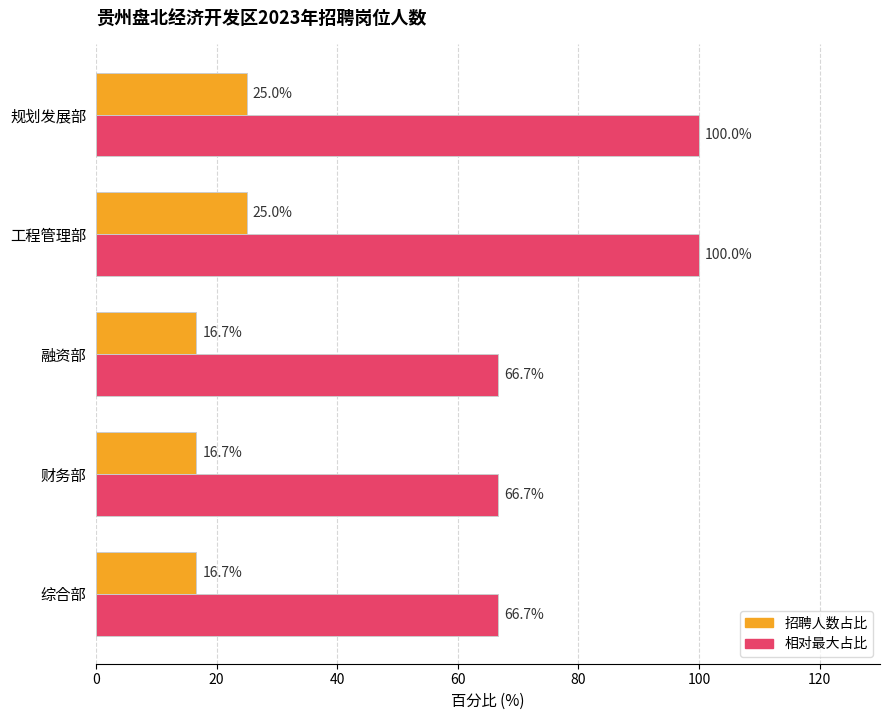

The value of 相对最大占比 at 综合部 is 66.7. True or false?

True